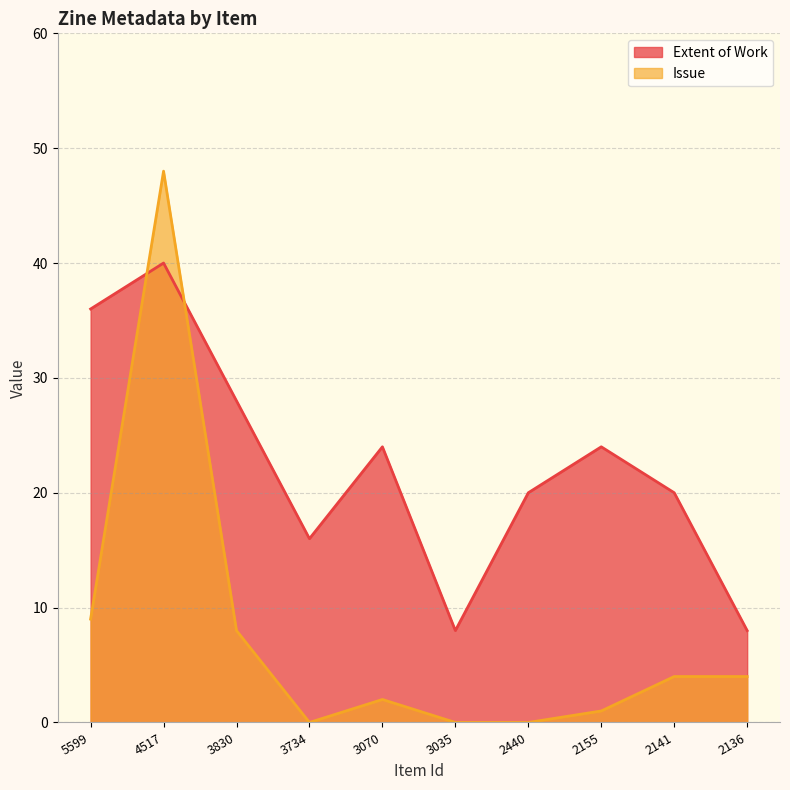

What is the difference between the maximum and minimum values in the Extent of Work series?

32